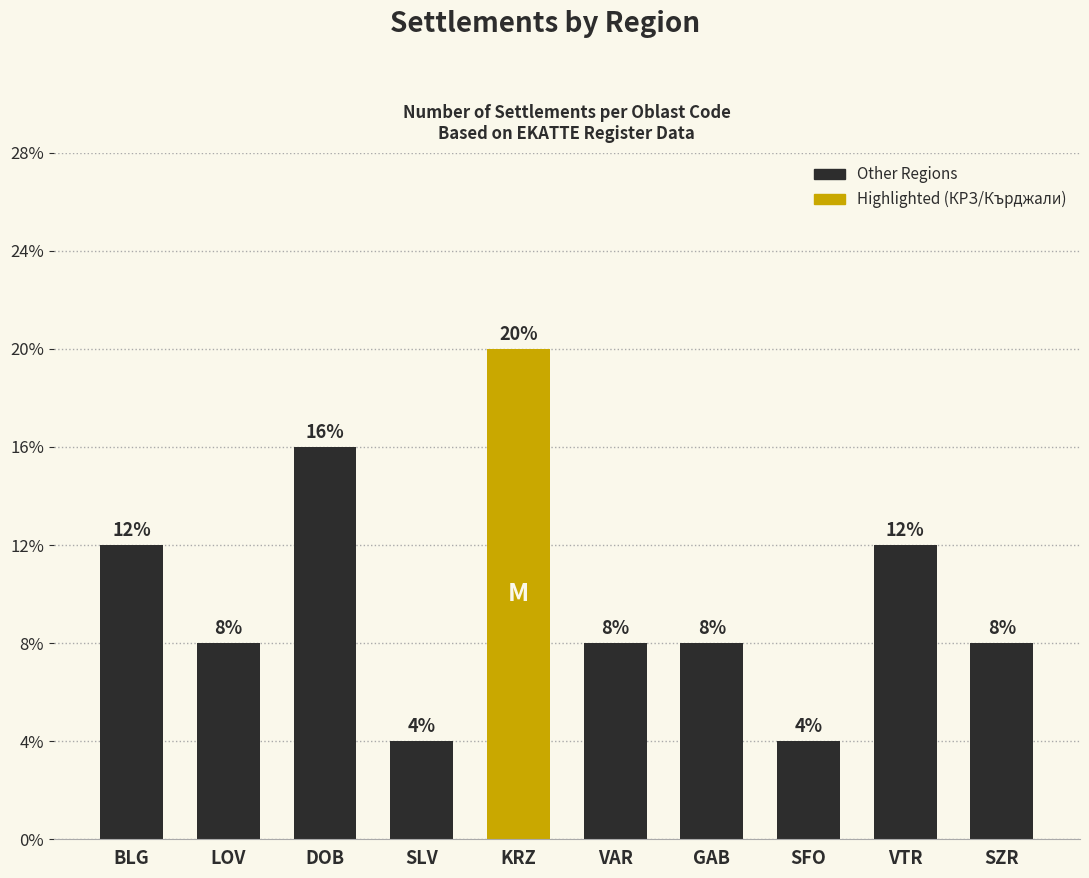

Are the bars horizontal?

No